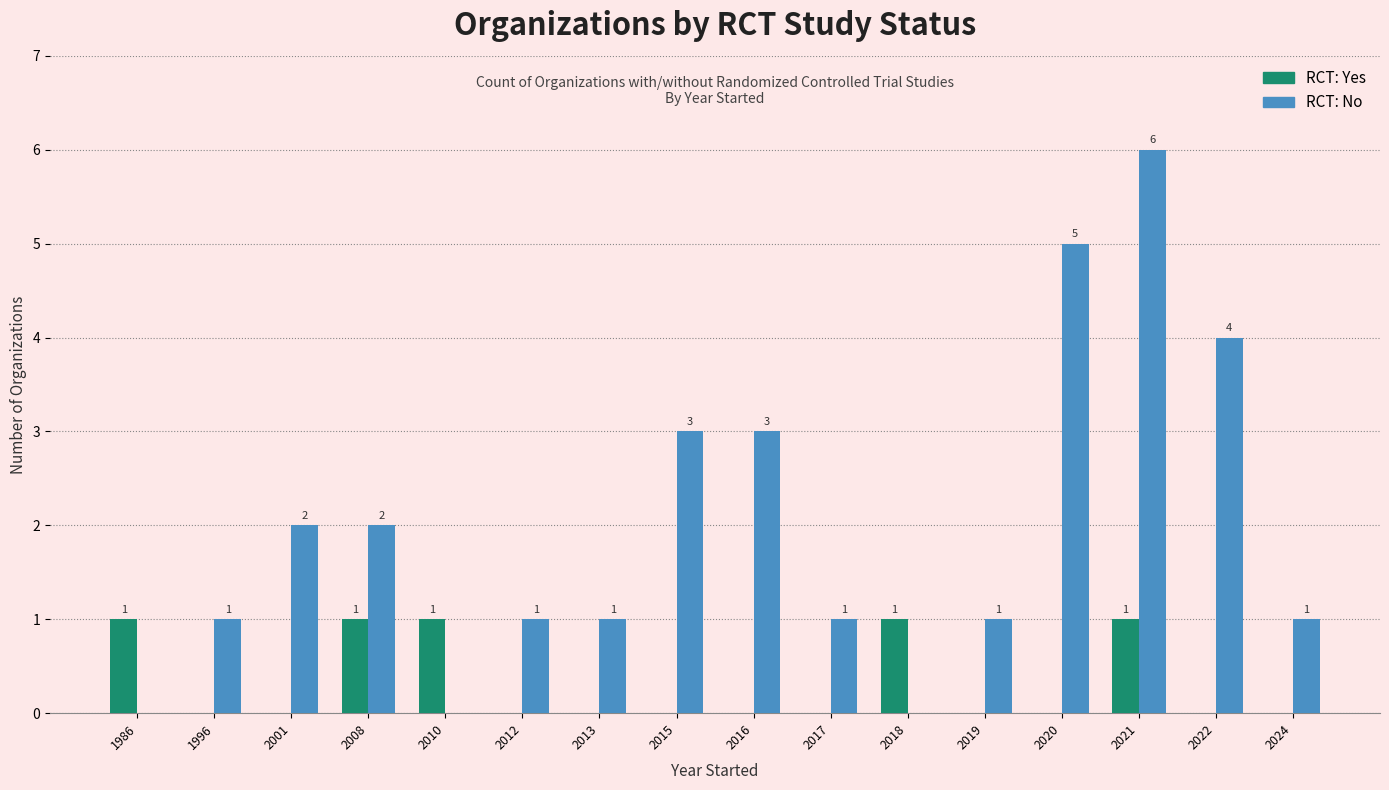

How many RCT: Yes values are between 0 and 1?

16